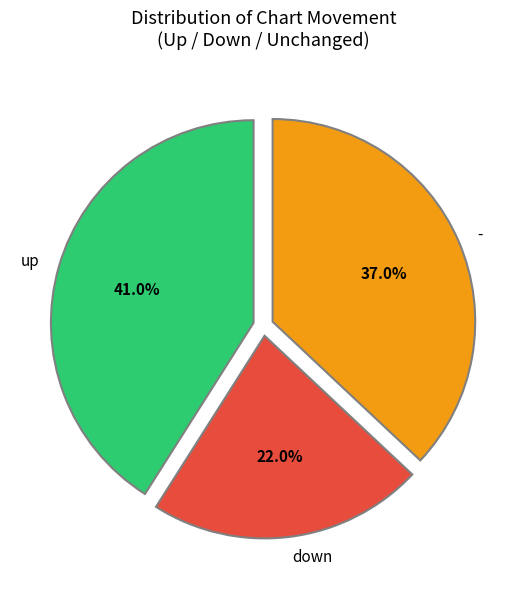

What is the largest slice in the pie chart?

up